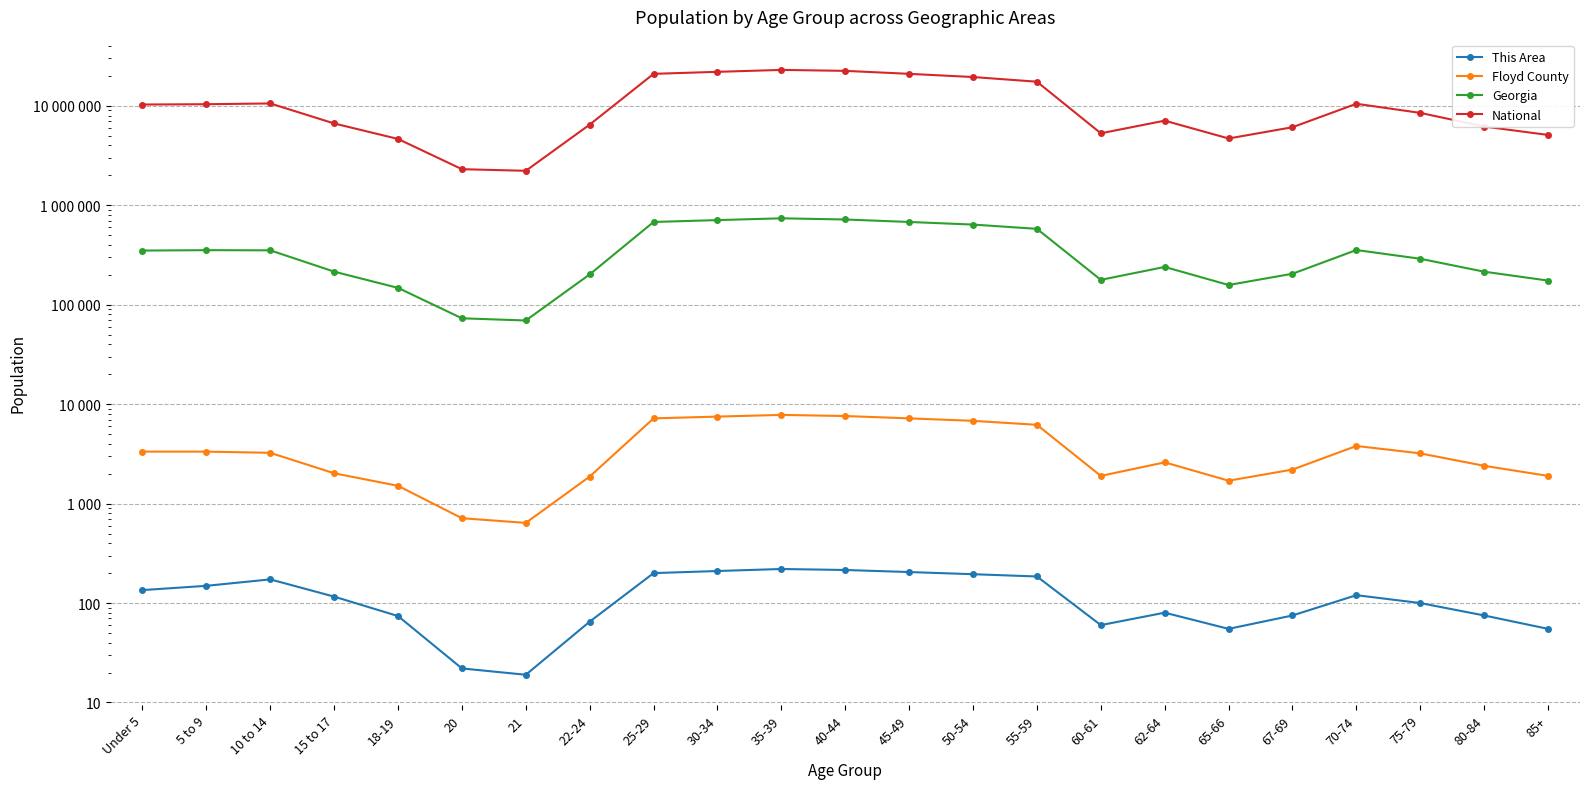

Reading left to right, transcribe all the data shown in this chart.

This Area: Under 5=135	5 to 9=149	10 to 14=173	15 to 17=116	18-19=74	20=22	21=19	22-24=65	25-29=200	30-34=210	35-39=220	40-44=215	45-49=205	50-54=195	55-59=185	60-61=60	62-64=80	65-66=55	67-69=75	70-74=120	75-79=100	80-84=75	85+=55
Floyd County: Under 5=3334	5 to 9=3333	10 to 14=3242	15 to 17=2019	18-19=1510	20=713	21=640	22-24=1871	25-29=7200	30-34=7500	35-39=7800	40-44=7600	45-49=7200	50-54=6800	55-59=6200	60-61=1900	62-64=2600	65-66=1700	67-69=2200	70-74=3800	75-79=3200	80-84=2400	85+=1900
Georgia: Under 5=350673	5 to 9=353909	10 to 14=352577	15 to 17=215202	18-19=147732	20=73069	21=69430	22-24=201978	25-29=680000	30-34=710000	35-39=740000	40-44=720000	45-49=680000	50-54=640000	55-59=580000	60-61=178000	62-64=240000	65-66=158000	67-69=205000	70-74=355000	75-79=290000	80-84=215000	85+=175000
National: Under 5=10319427	5 to 9=10389638	10 to 14=10579862	15 to 17=6656209	18-19=4647457	20=2308319	21=2223198	22-24=6482659	25-29=21000000	30-34=22000000	35-39=23000000	40-44=22500000	45-49=21000000	50-54=19500000	55-59=17500000	60-61=5300000	62-64=7100000	65-66=4700000	67-69=6100000	70-74=10500000	75-79=8500000	80-84=6200000	85+=5100000